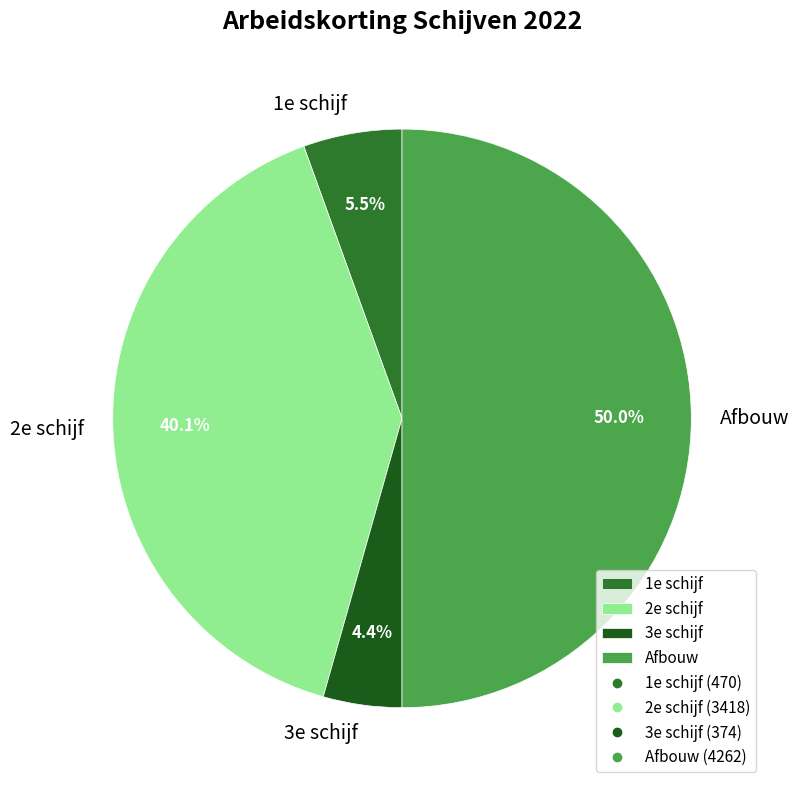

To the nearest percent, what is the difference between the Afbouw and 3e schijf slice percentages?

46%